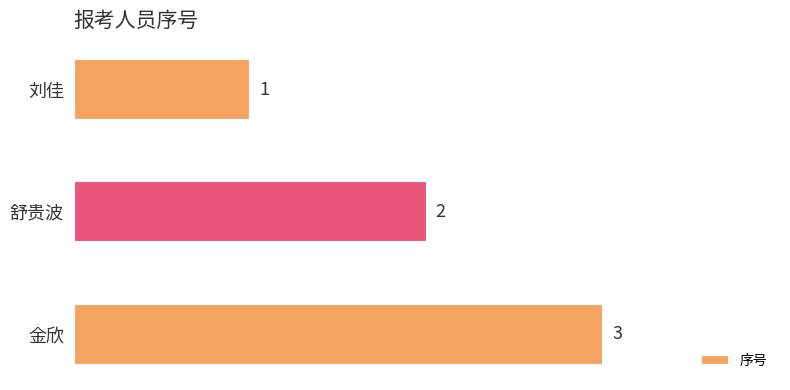

Are the bars grouped side by side (vs. stacked)?

No